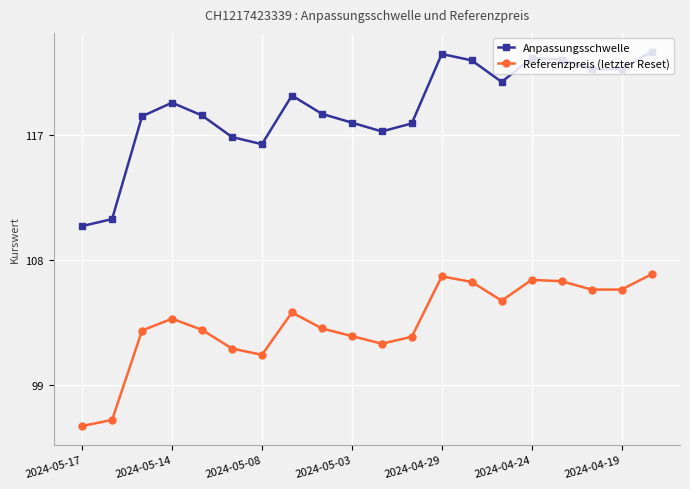

How many data points in Anpassungsschwelle are less than 119?

10